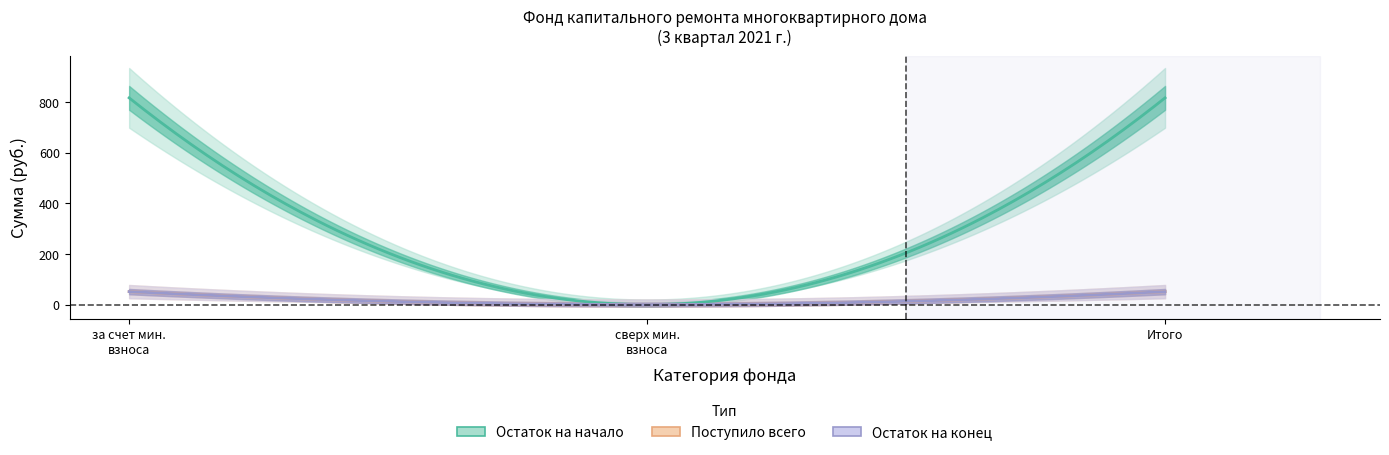

What is the maximum value shown in the chart?

867.8